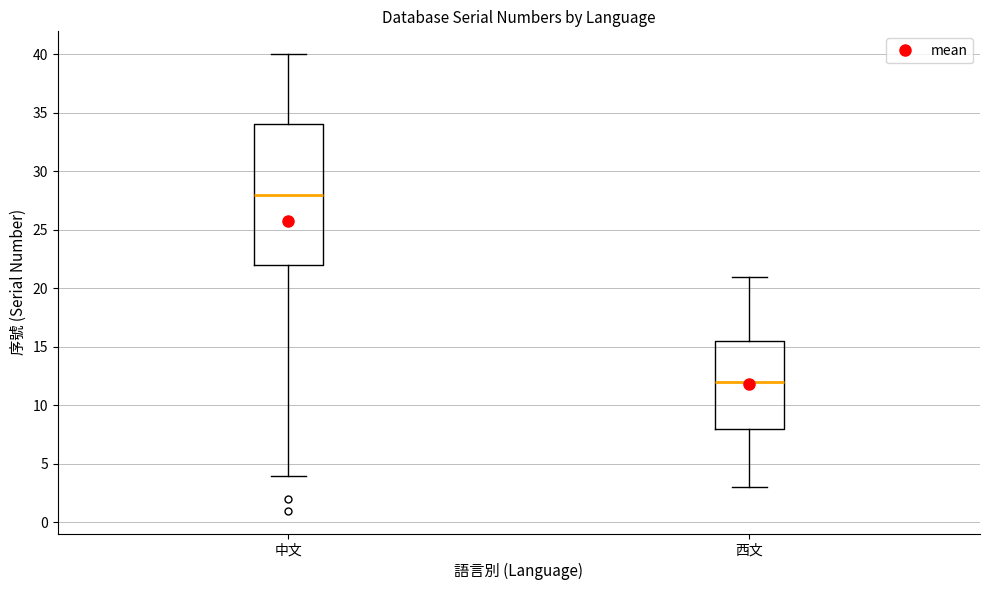

Reading left to right, transcribe this box plot: for each box, give where its median line is, the range the box spans, and where its two whiskers end, as read against the y-axis. The values are not printed on the chart, so give them approximately, as read against the axis.

中文: median 28.0, box 22.0 to 34.0, whiskers 4.0 to 40.0
西文: median 12.0, box 8.0 to 15.5, whiskers 3.0 to 21.0